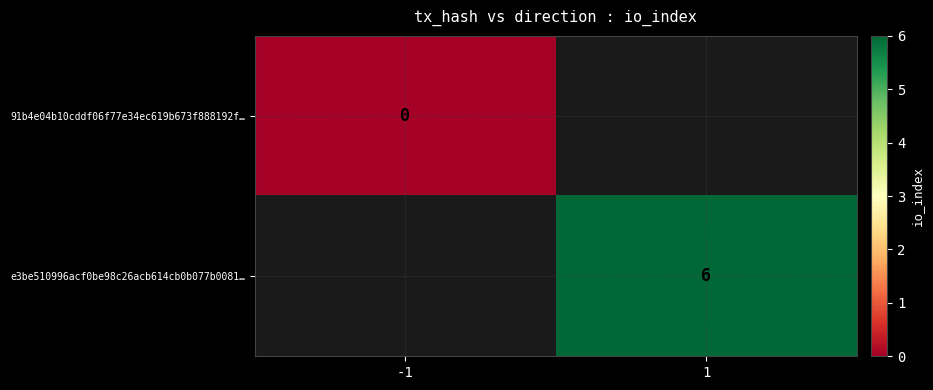

The value of e3be510996acf0be98c26acb614cb0b077b0081… at 1 is 3. True or false?

False